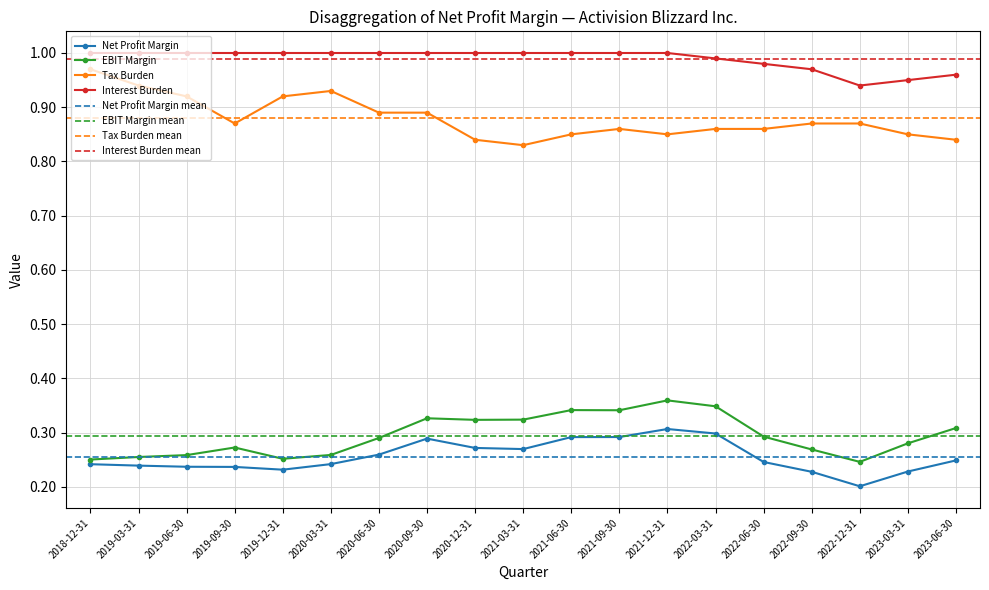

Where is Net Profit Margin nearest to the value 0?

2022-12-31